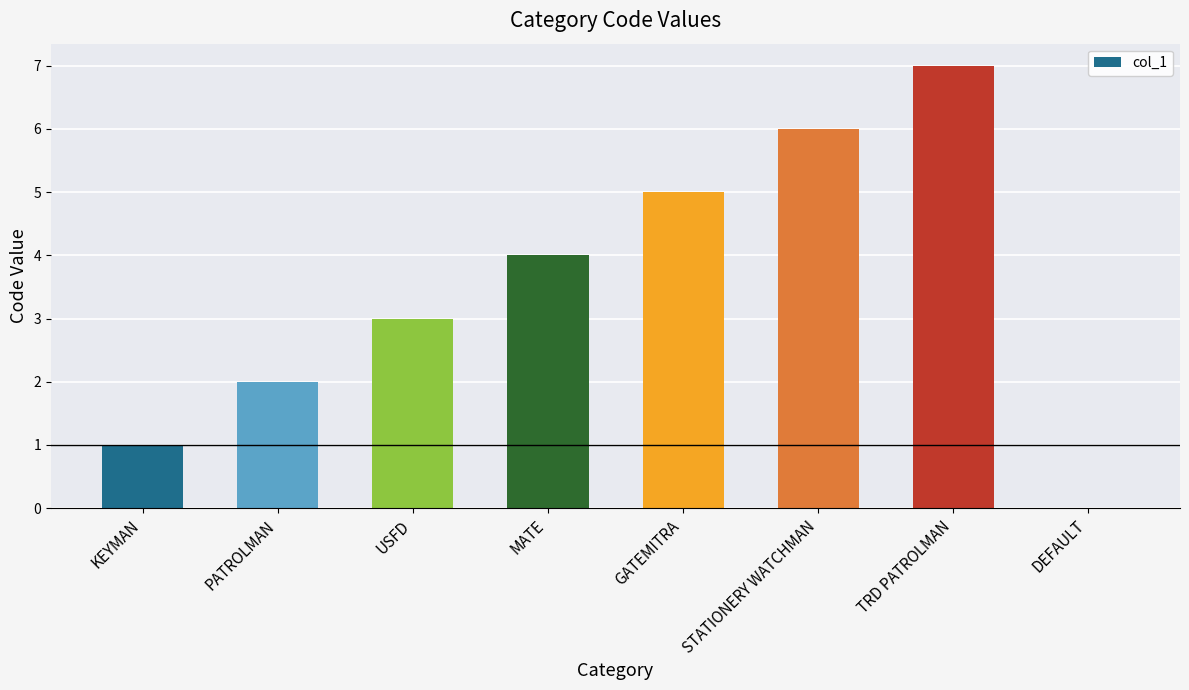

Reading left to right, extract all data points from this chart.

1	2	3	4	5	6	7	0